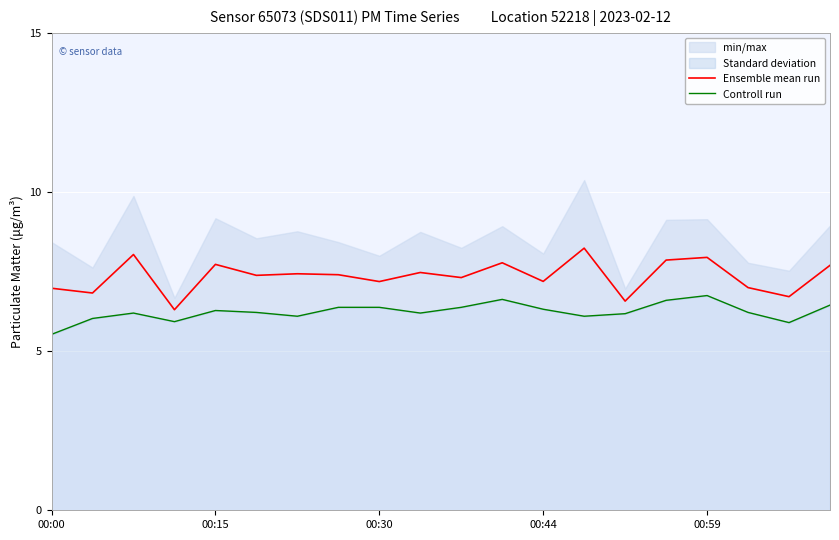

True or false: Ensemble mean run and Controll run intersect in this chart.

False